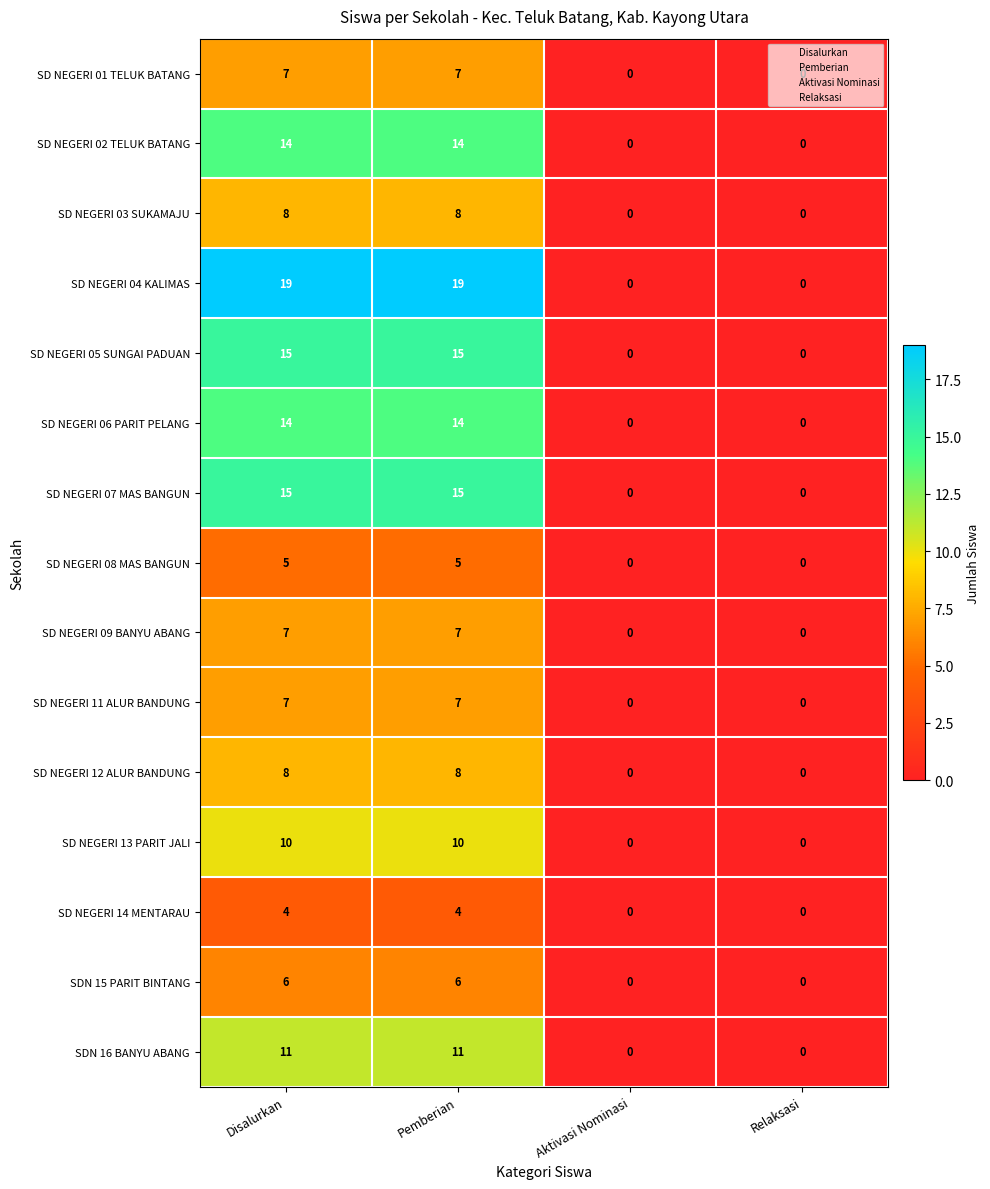

The SD NEGERI 07 MAS BANGUN series shows 0 at Aktivasi Nominasi. True or false?

True